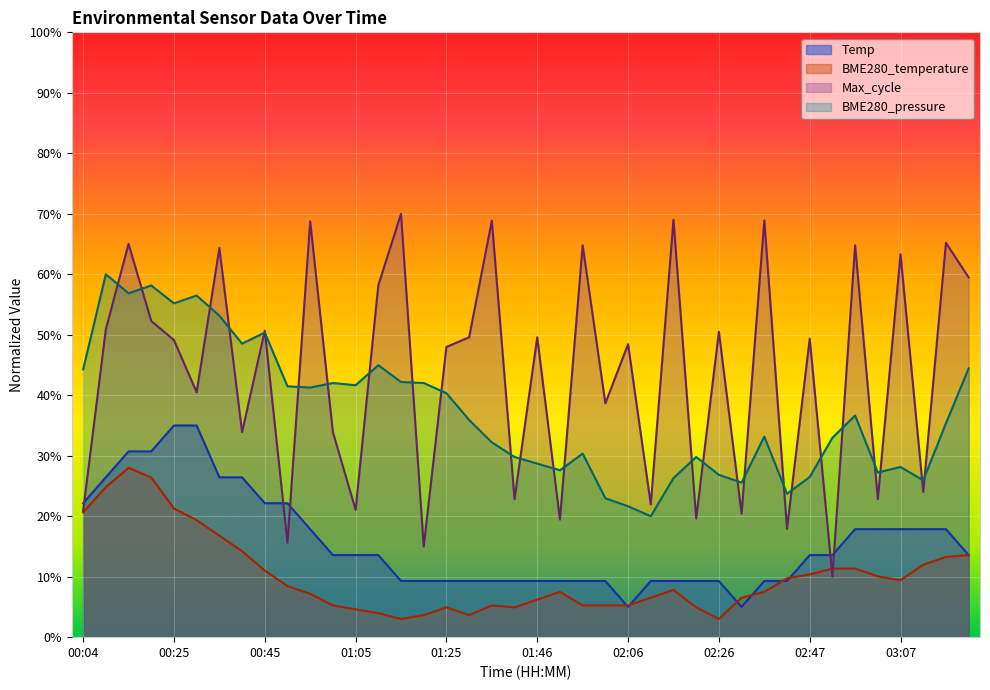

What is the label of the 1st point from the left?

00:04